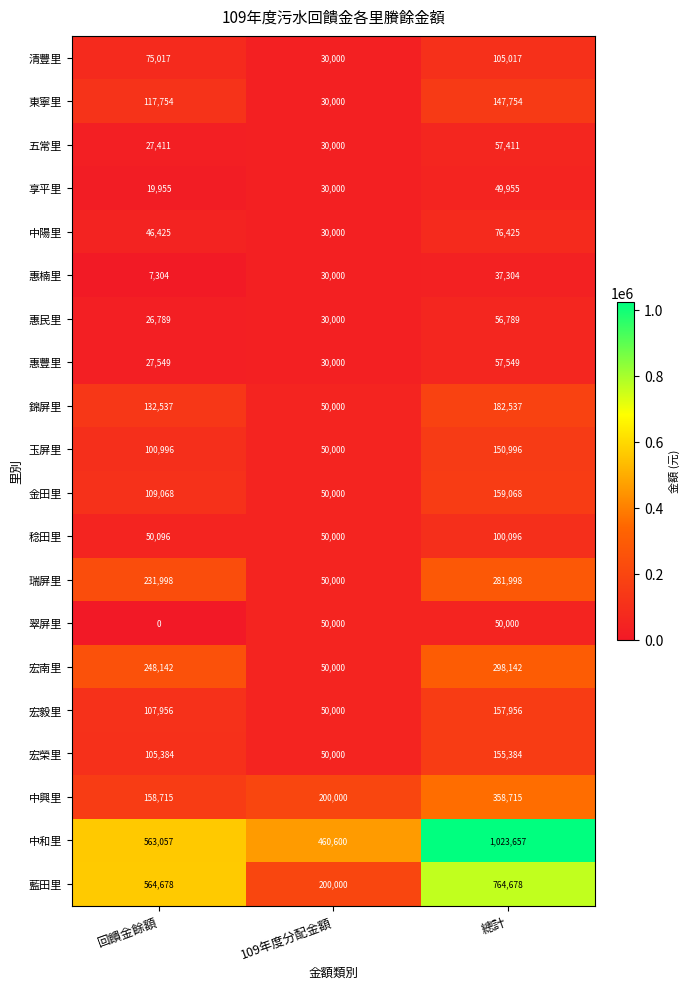

Which series has the largest total across all categories?

中和里